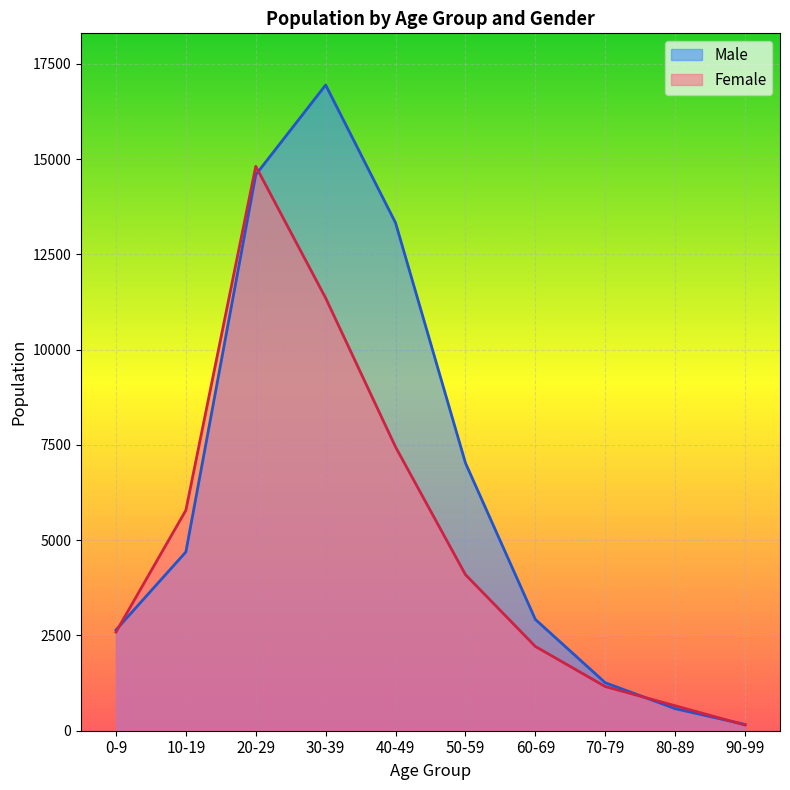

Reading left to right, transcribe all the data shown in this chart.

Male: 2644	4691	14589	16944	13326	7025	2920	1259	579	164
Female: 2590	5785	14811	11353	7445	4095	2211	1159	655	150